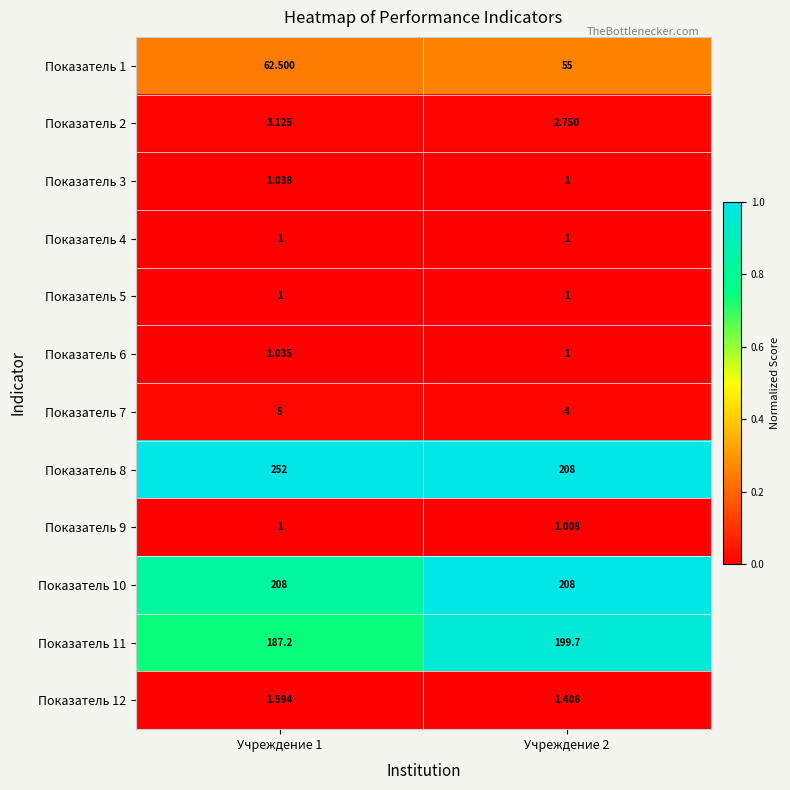

Is the value of Показатель 10 at Учреждение 1 greater than the value of Показатель 7 at Учреждение 1?

Yes